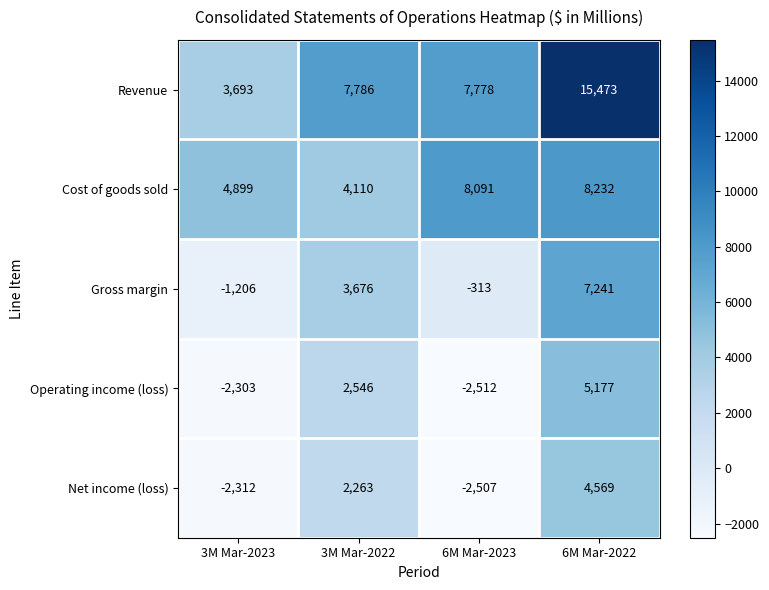

Is it true that Cost of goods sold equals 3552 at 6M Mar-2023?

False